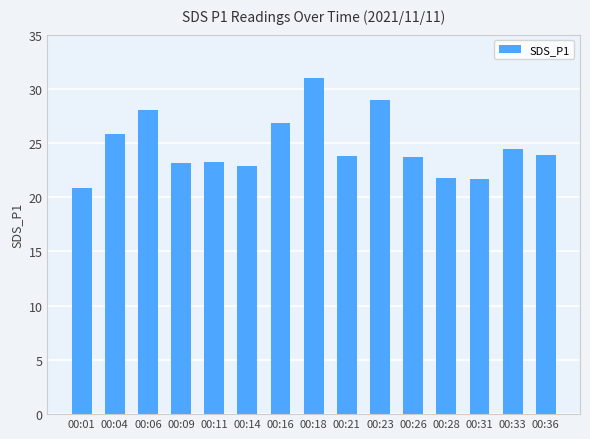

The value at 00:36 is 23.9. True or false?

True